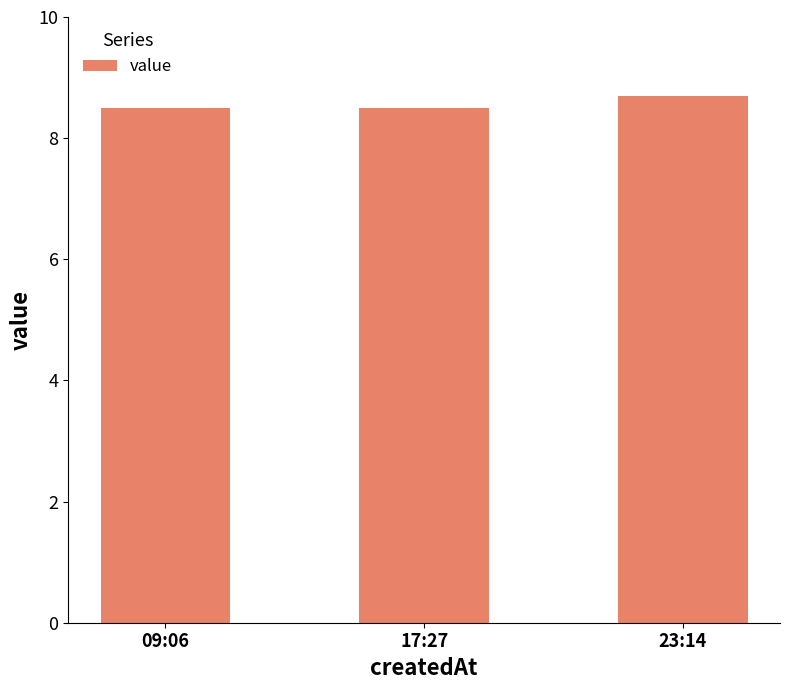

What is the ratio of the value at 17:27 to the value at 23:14?

1.0